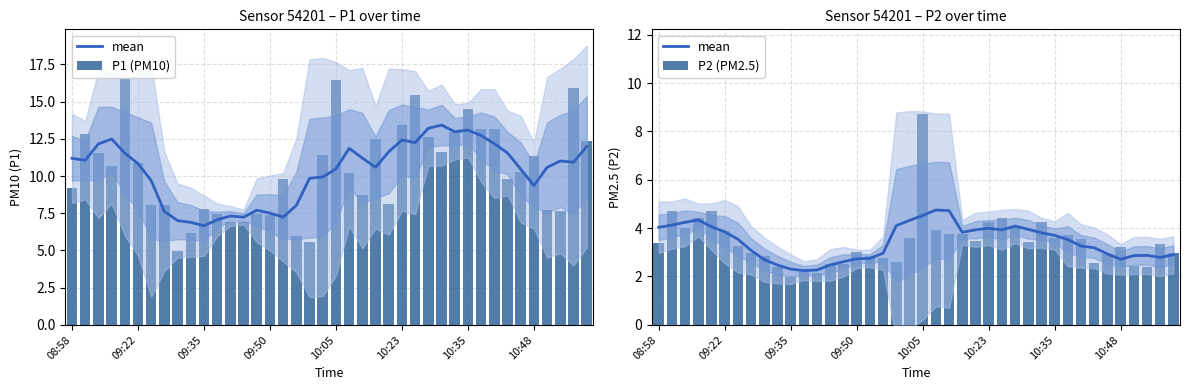

Reading left to right, extract all data points from this chart.

mean: 4.0	4.1	4.2	4.3	4.1	3.9	3.5	3.1	2.7	2.5	2.3	2.2	2.3	2.5	2.6	2.7	2.7	3.0	4.1	4.3	4.5	4.8	4.7	3.8	3.9	4.0	3.9	4.1	4.0	3.8	3.7	3.5	3.3	3.2	2.9	2.7	2.9	2.9	2.8	2.9
P1 (PM10): 9.2	12.8	11.6	10.7	16.6	10.8	8.1	8.1	5.0	6.2	7.8	7.5	6.9	6.9	7.5	7.4	9.8	6.0	5.6	11.4	16.5	10.2	8.7	12.5	8.2	13.4	15.4	12.7	11.6	13.0	14.5	13.2	13.2	9.8	10.2	11.3	7.8	7.7	15.9	12.4
P2 (PM2.5): 3.4	4.7	4.0	4.4	4.7	3.9	3.3	3.0	2.9	2.4	2.0	2.2	2.1	2.5	2.5	3.0	2.8	2.8	2.6	3.6	8.7	3.9	3.8	3.8	3.5	4.2	4.4	4.1	3.4	4.2	3.6	3.7	3.5	2.5	2.9	3.2	2.5	2.4	3.3	3.0